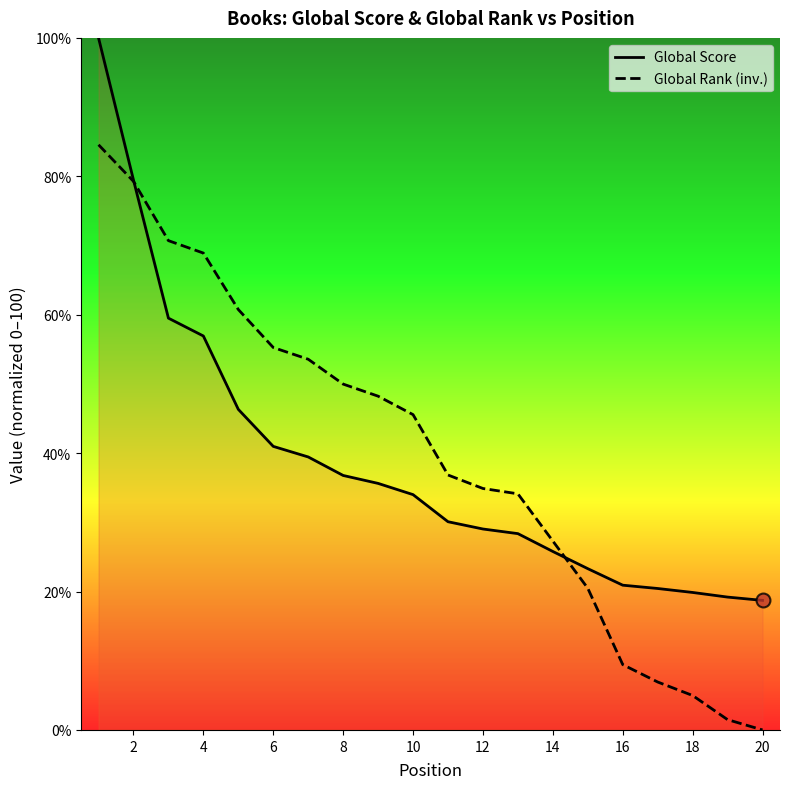

List the series in order of their overall mean, highest first.

Global Rank (inv.), Global Score